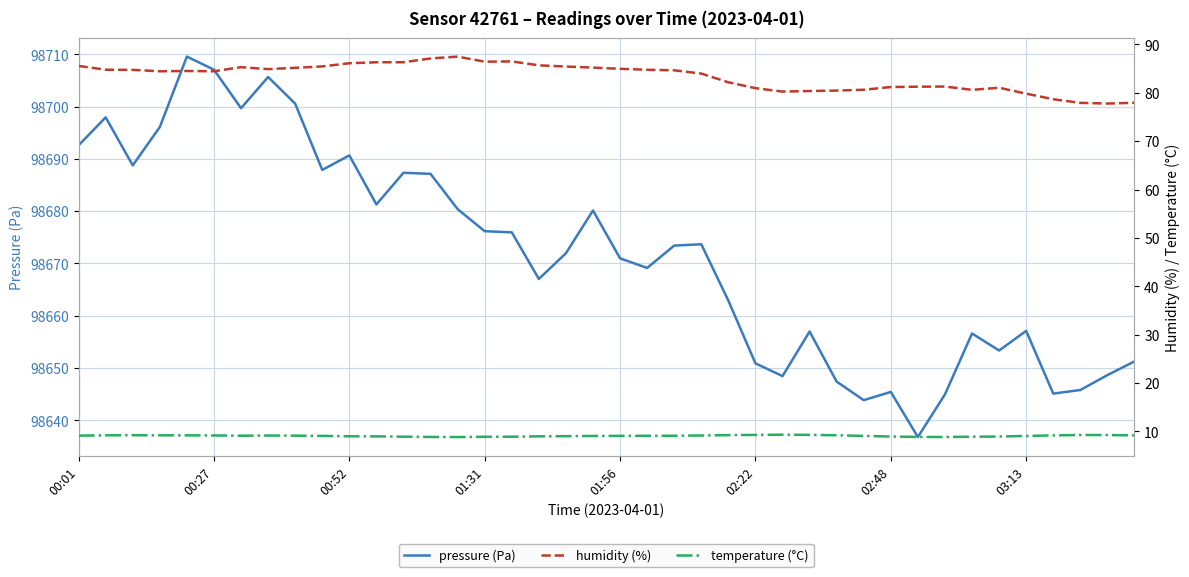

What is the highest value of the pressure (Pa) series?

98709.6